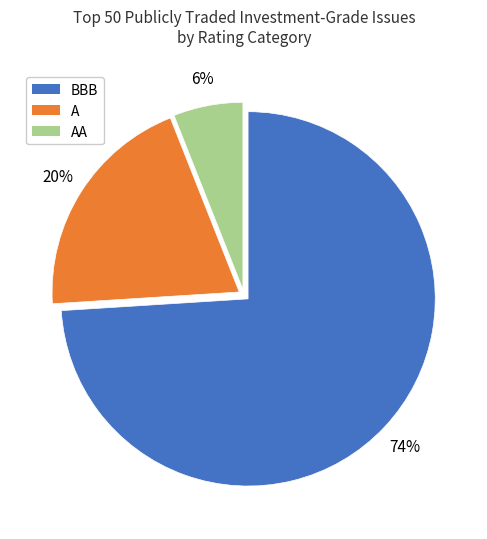

Is there a majority slice in this chart?

Yes